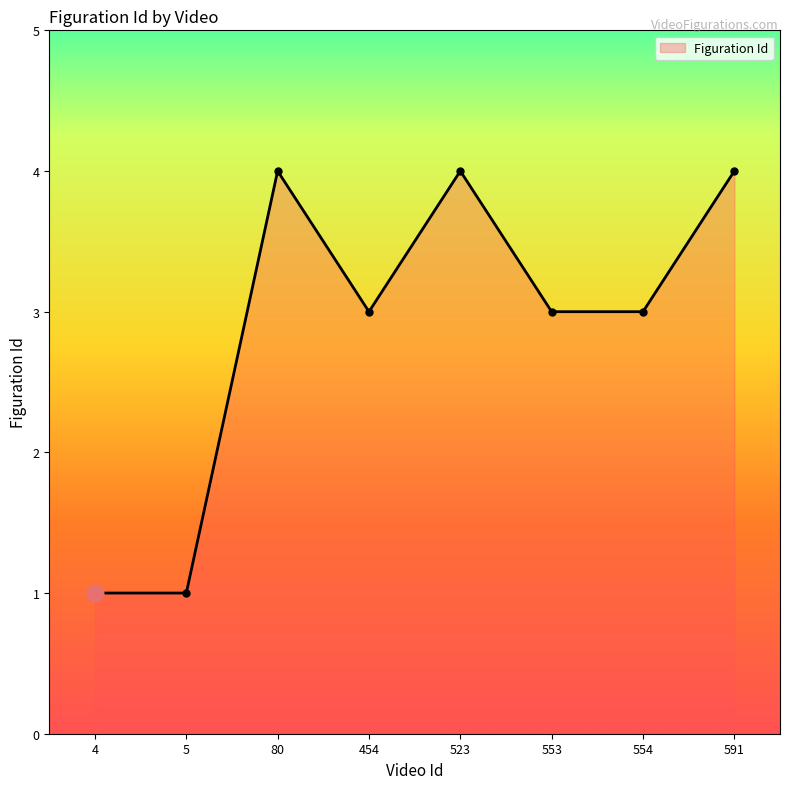

Between 4 and 554, which is larger?

554